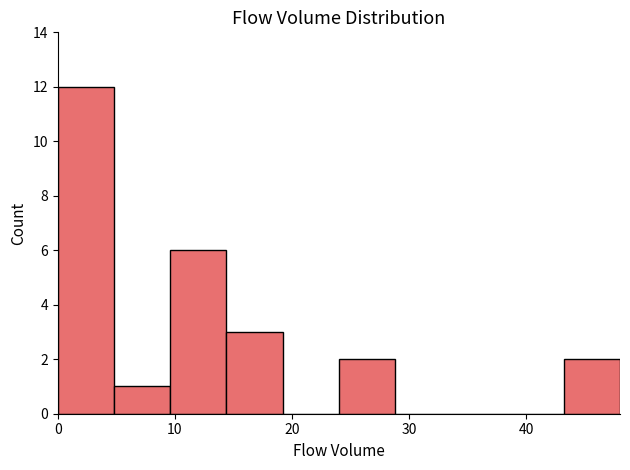

What is the height of the bar covering 14.4 to 19.2 on the x-axis? Neither the bar edges nor the heights are printed on the chart, so give them approximately, as read against the axes.

3